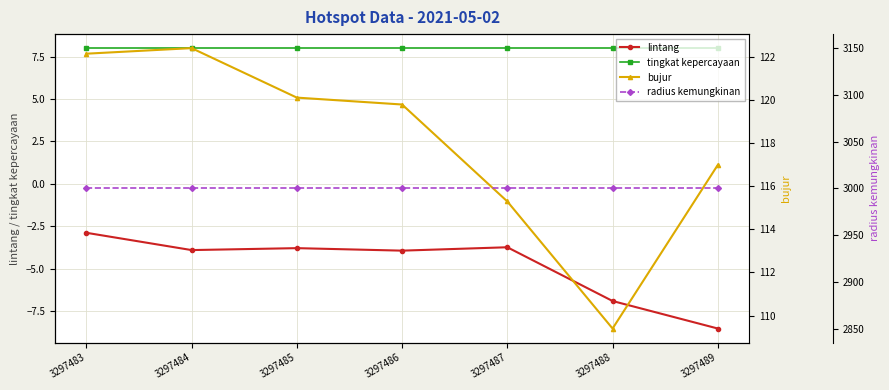

At which label is tingkat kepercayaan closest to 8?

3297483